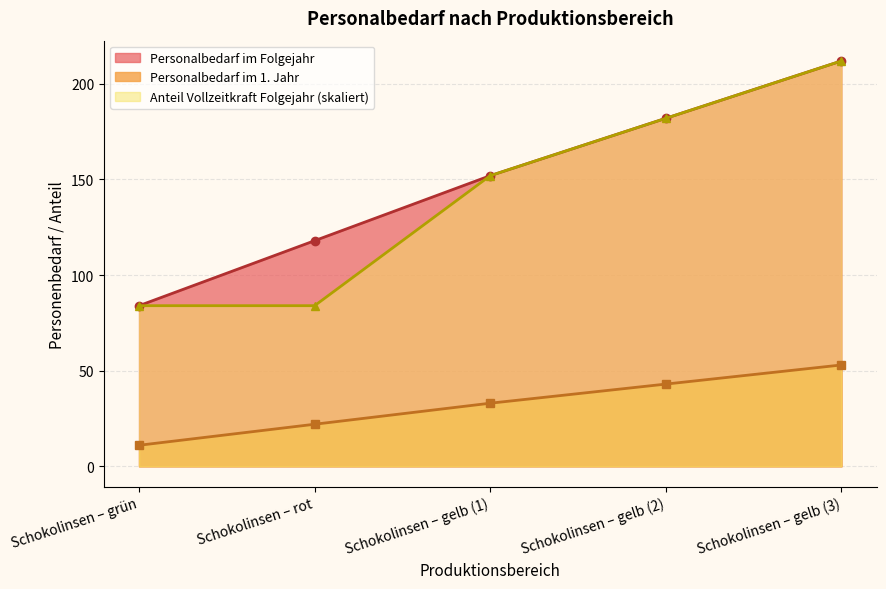

How many lines are shown in the chart?

3